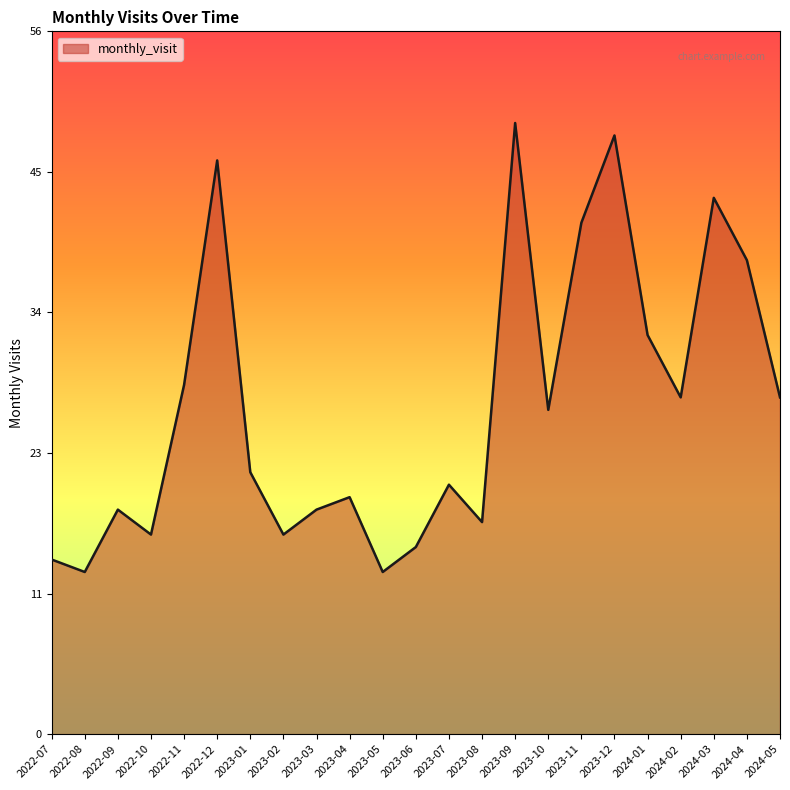

What is the maximum value shown in the chart?

49